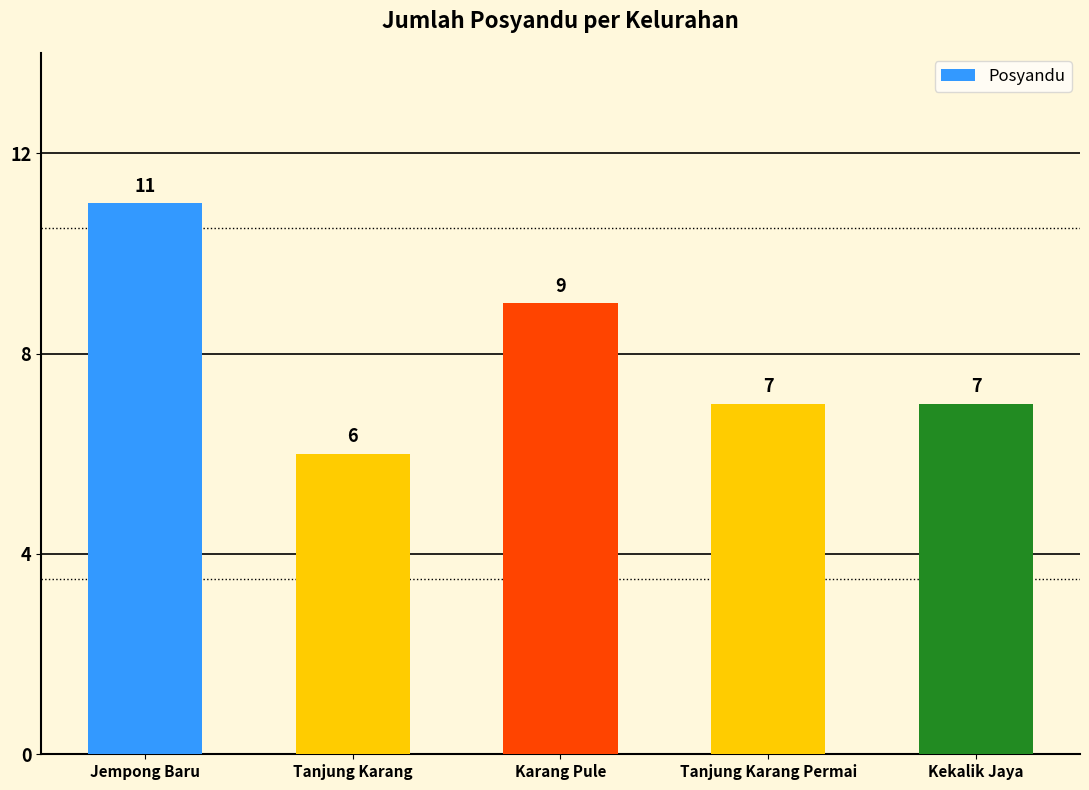

What is the maximum value shown in the chart?

11